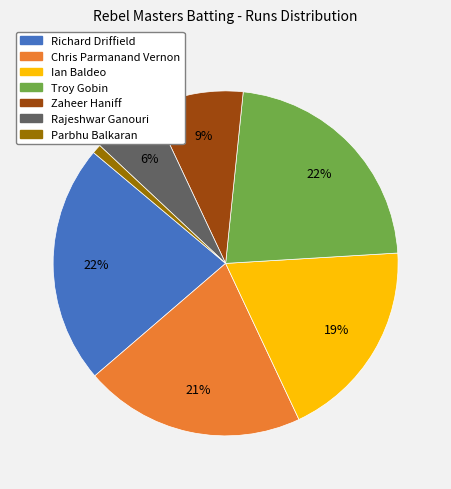

How many slices are in this pie chart?

7